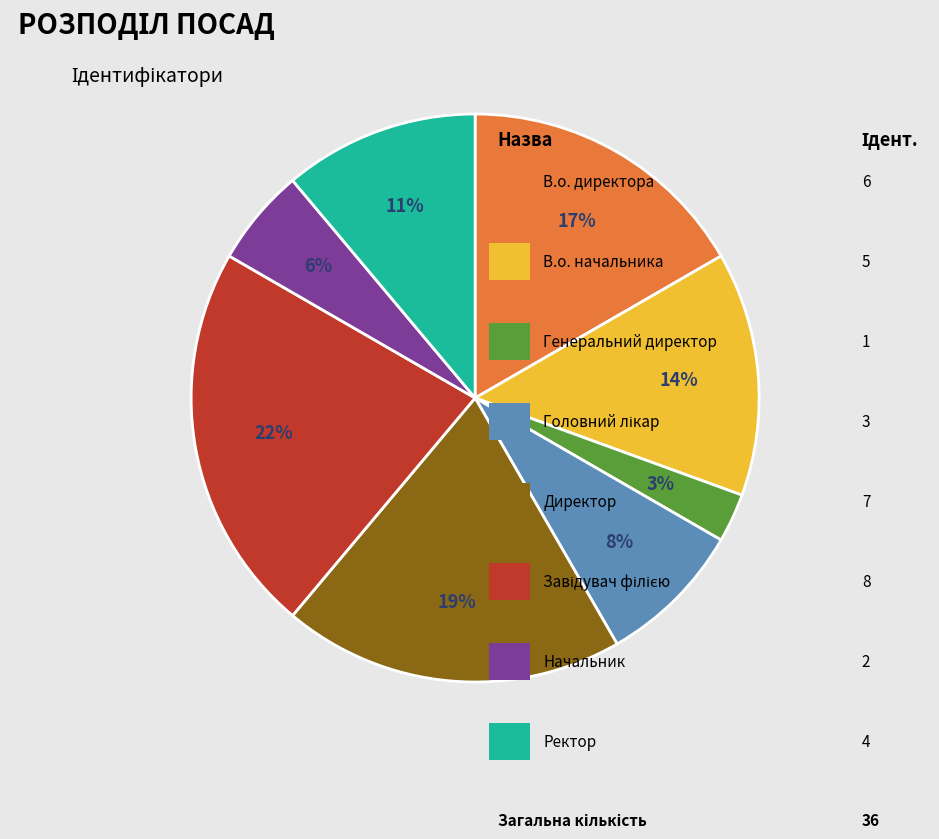

To the nearest percent, what is the average slice percentage?

12%